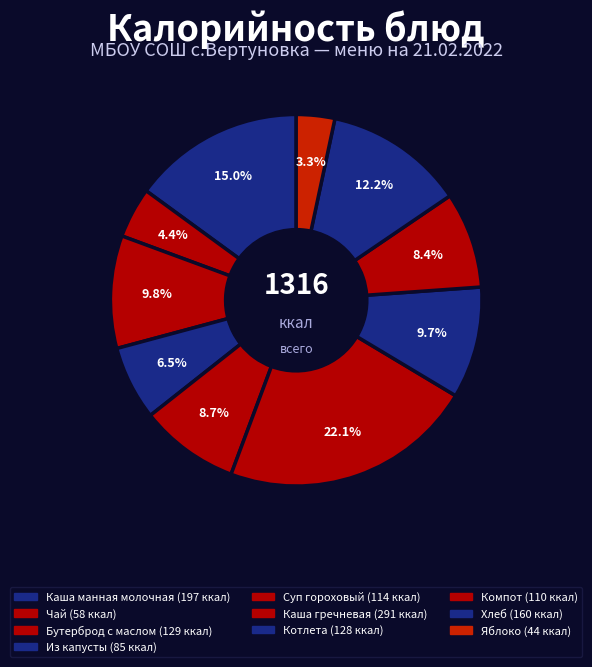

Count the number of slices in the pie.

10